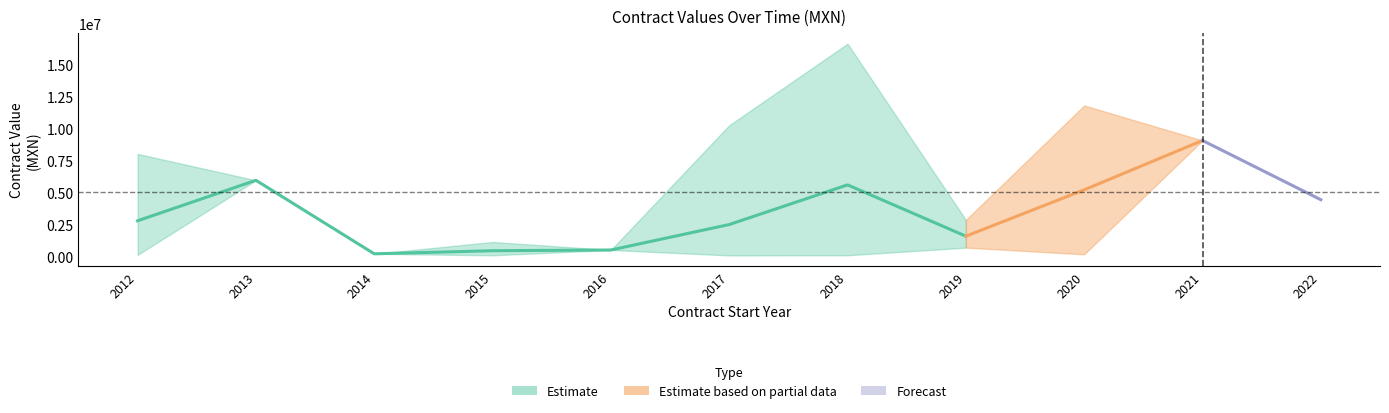

Is it true that the value at 857616 is 157498.6?

False